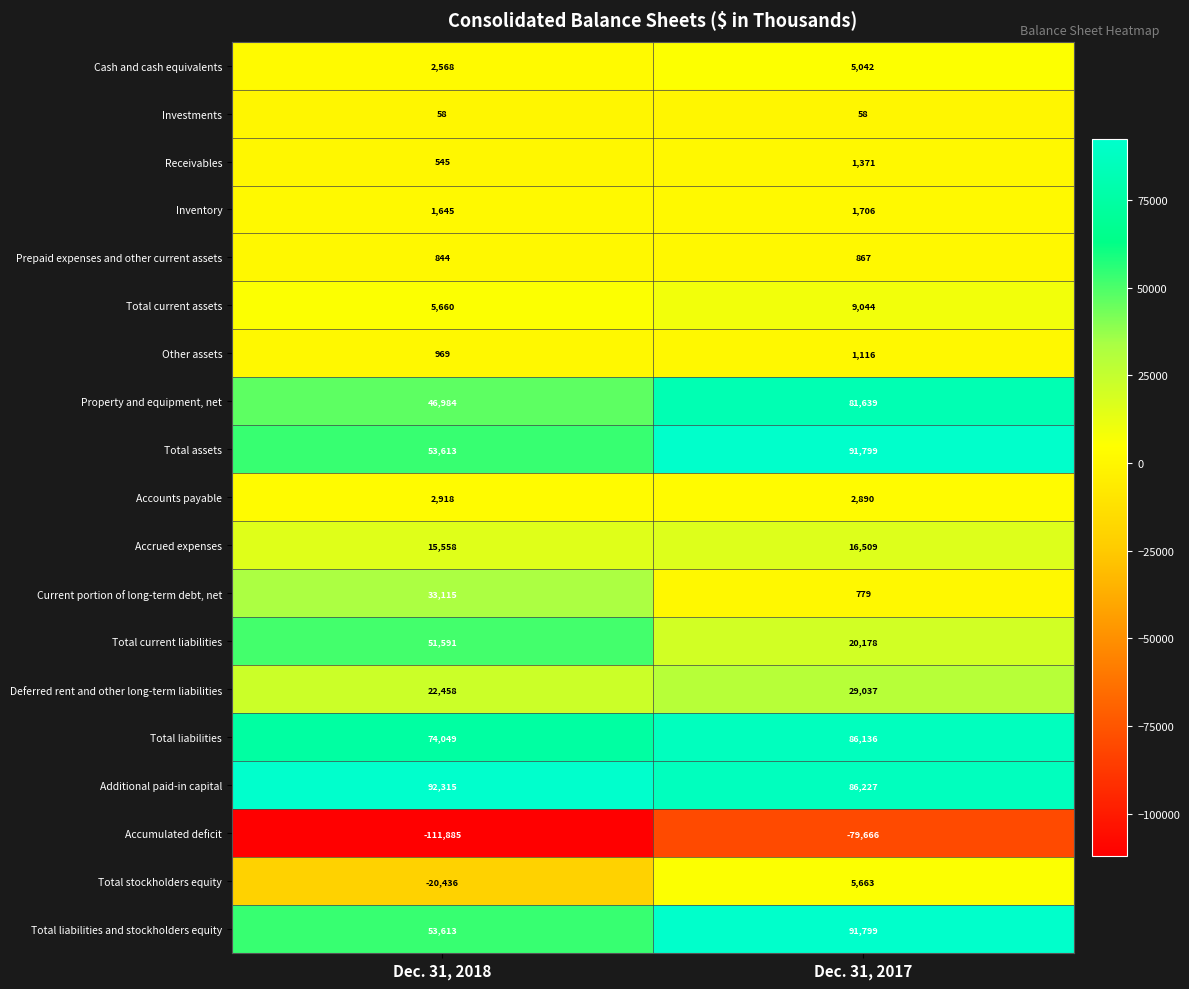

What is the sum of all Investments values?

116